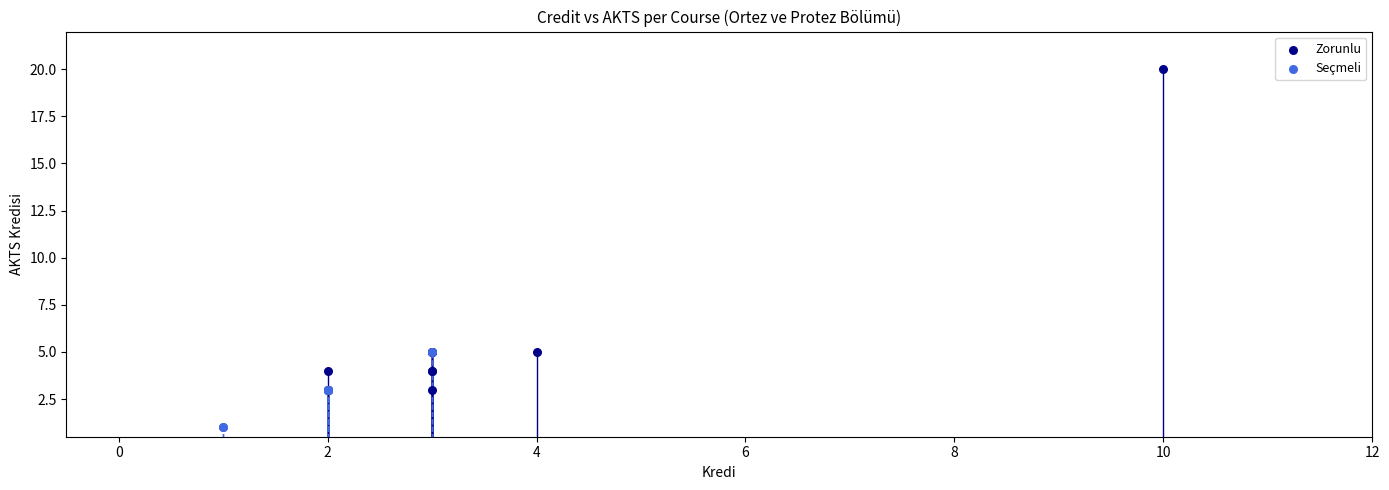

Which series has the widest spread of Y values?

Zorunlu